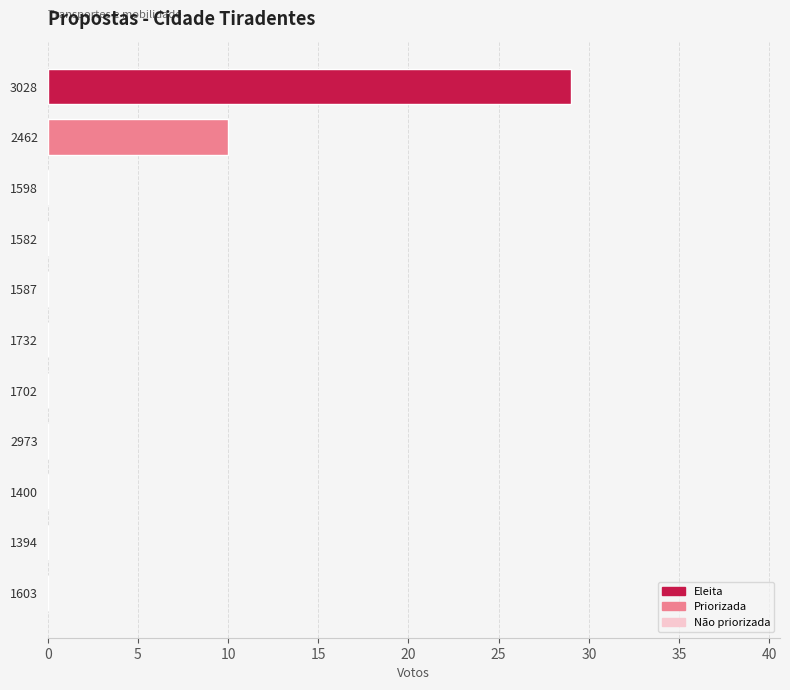

At which label is the value closest to 14?

2462